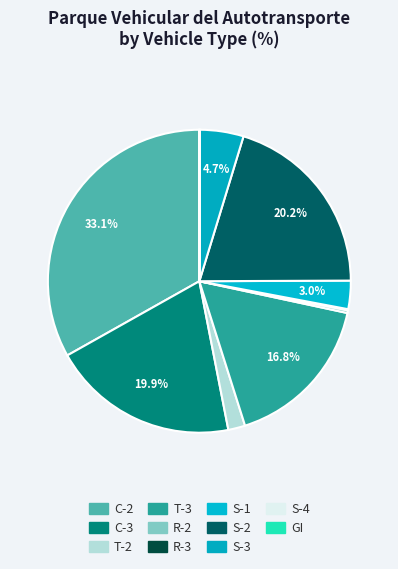

To the nearest percent, what percentage of the pie is T-3?

17%